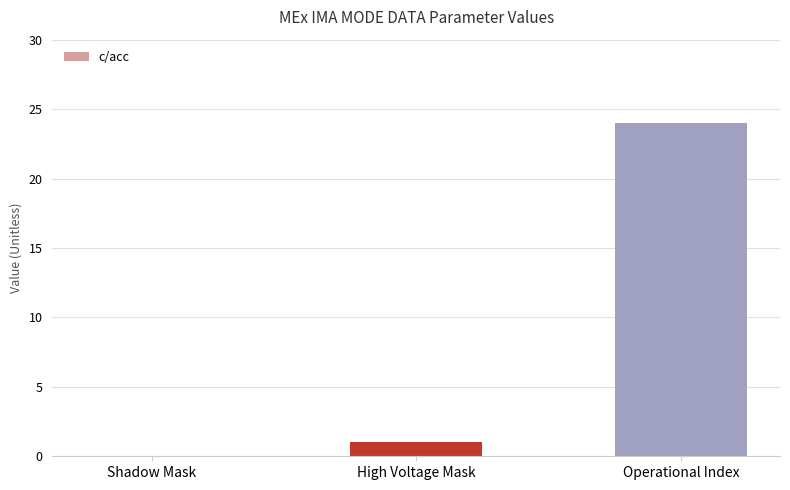

Reading left to right, what are all the values shown in this chart?

Shadow Mask=0	High Voltage Mask=1	Operational Index=24